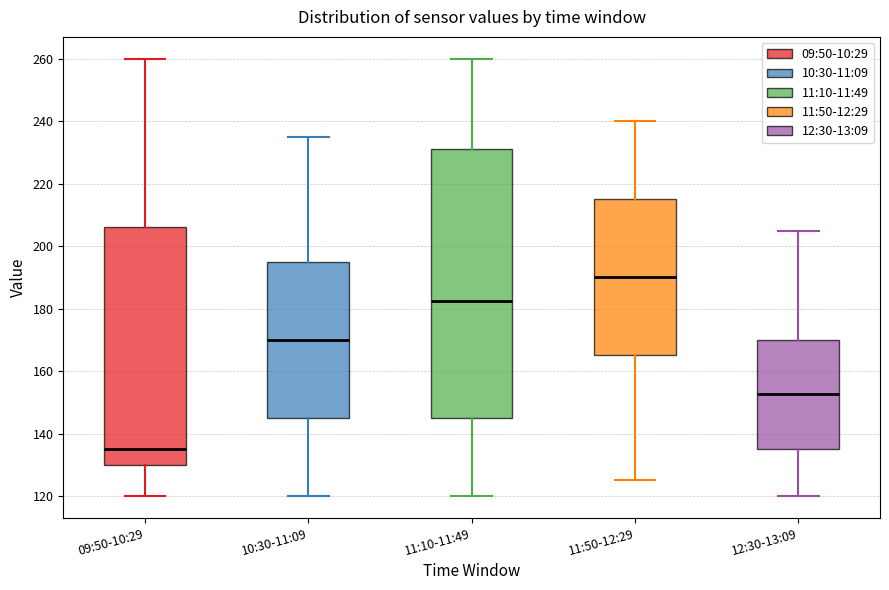

Which box is the tallest, from its lower edge to its upper edge?

11:10-11:49